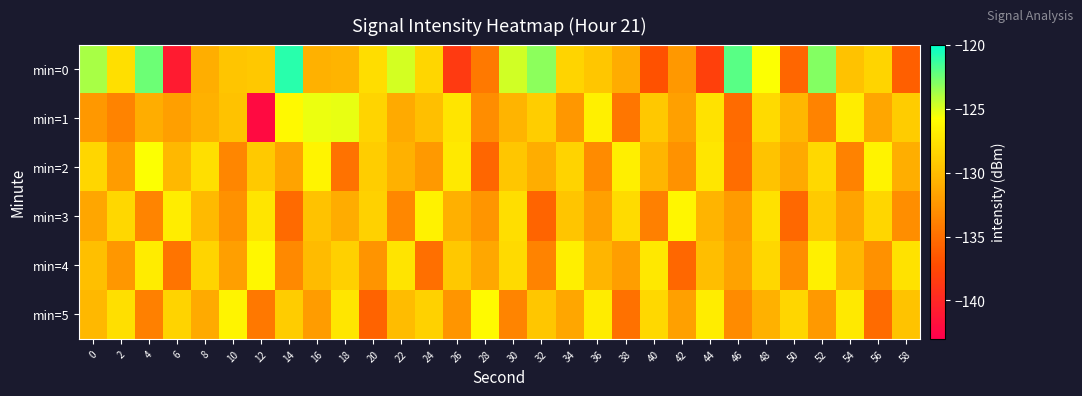

Which series has the largest total across all categories?

min=0